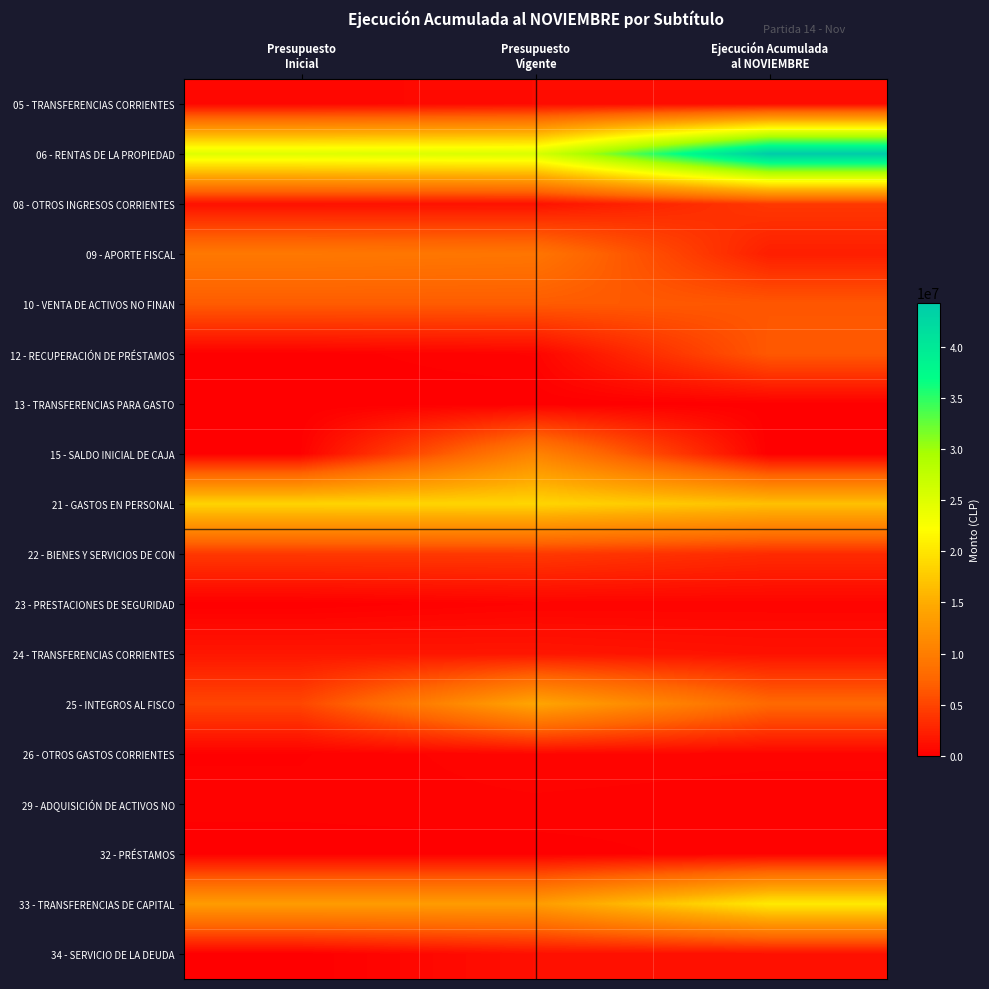

Count the number of categories in the chart.

3